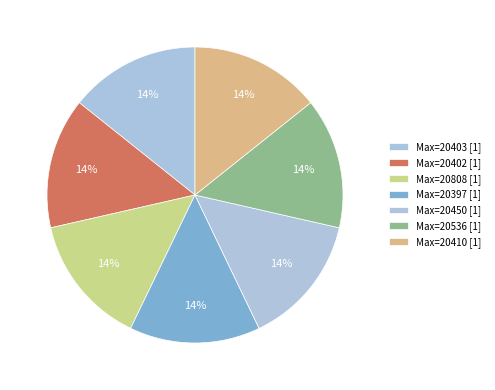

Is there any slice that represents more than half of the pie?

No